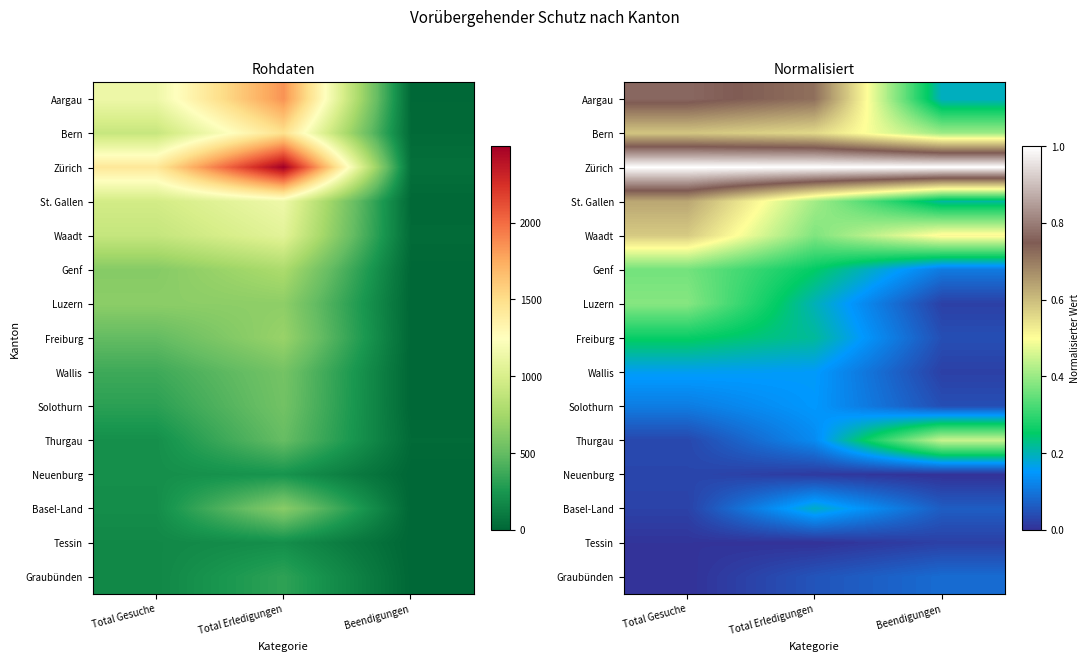

What is the difference between the Wallis values at Total Erledigungen and Beendigungen?

0.1